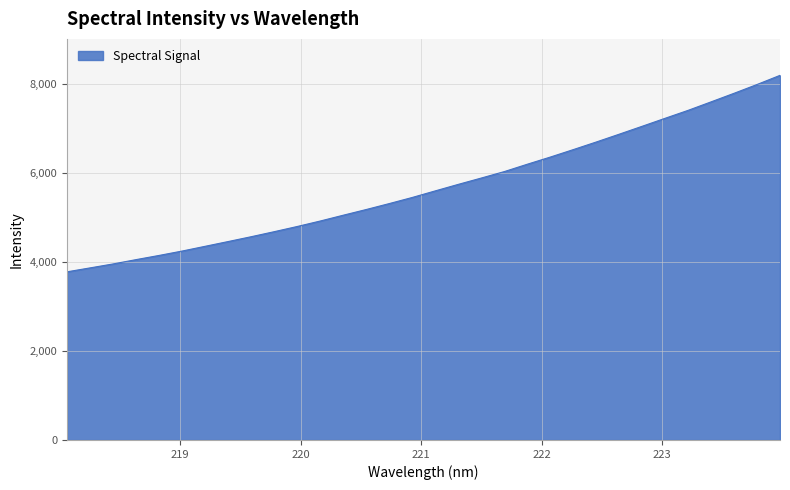

Does the chart display data point markers on the line(s)?

No